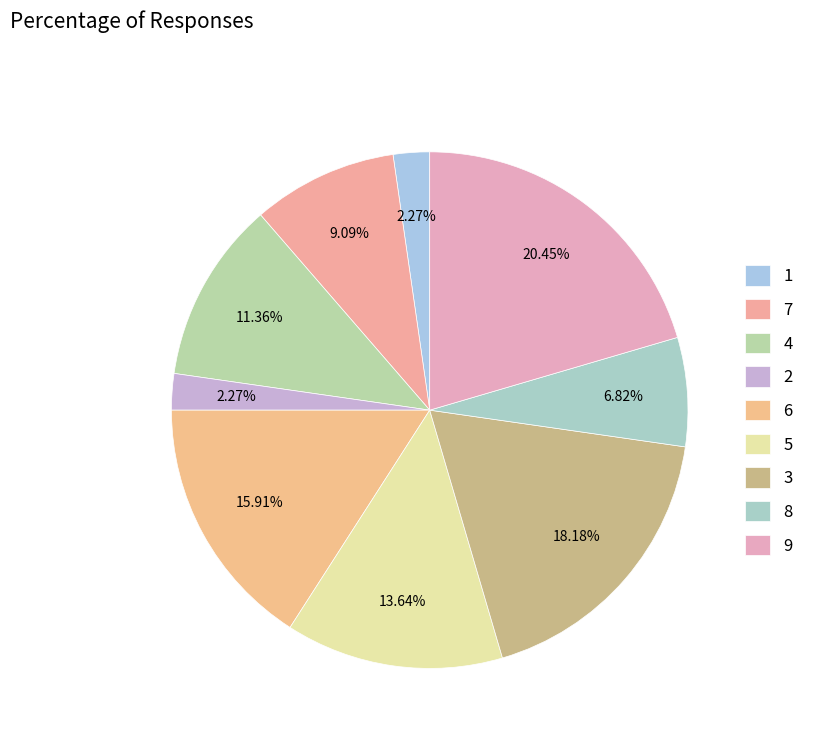

To the nearest percent, what is the difference between the 3 and 5 slice percentages?

5%